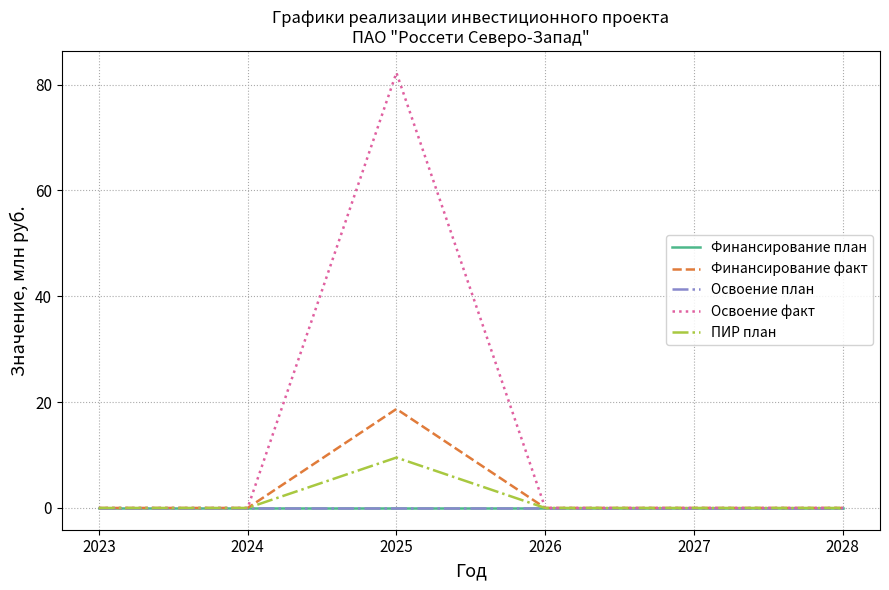

Which series has the largest total across all categories?

Освоение факт